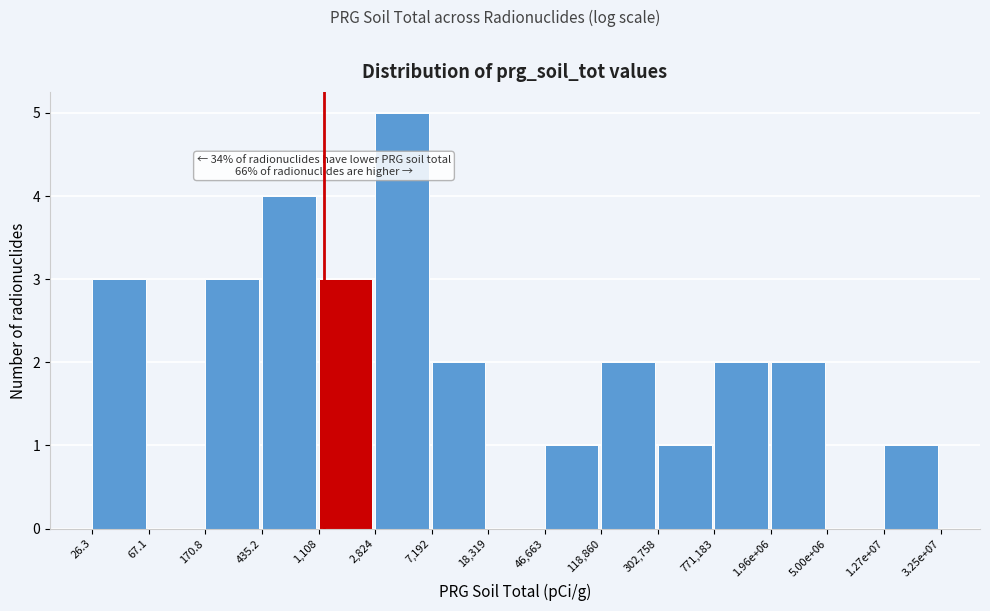

Reading left to right, transcribe all the data shown in this chart.

26.3=3	67.1=0	170.8=3	435.2=4	1,108=3	2,824=5	7,192=2	18,319=0	46,663=1	118,860=2	302,758=1	771,183=2	1.96e+06=2	5.00e+06=0	1.27e+07=1